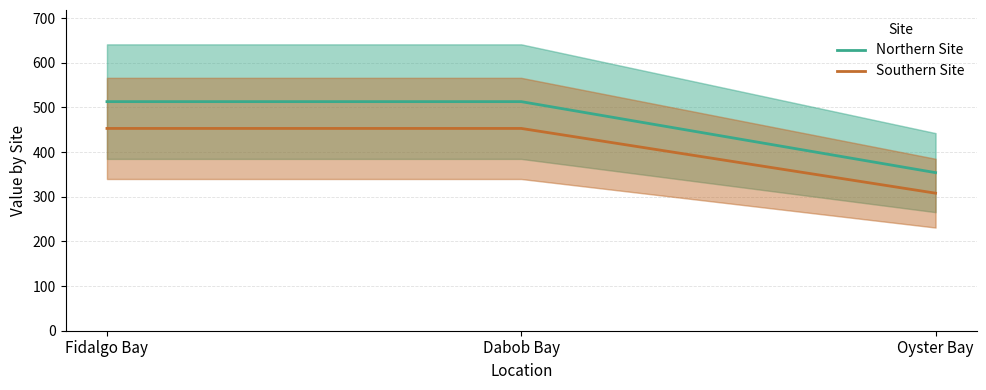

Reading right to left, transcribe all the data shown in this chart.

Northern Site: 354	513	513
Southern Site: 308	453	453